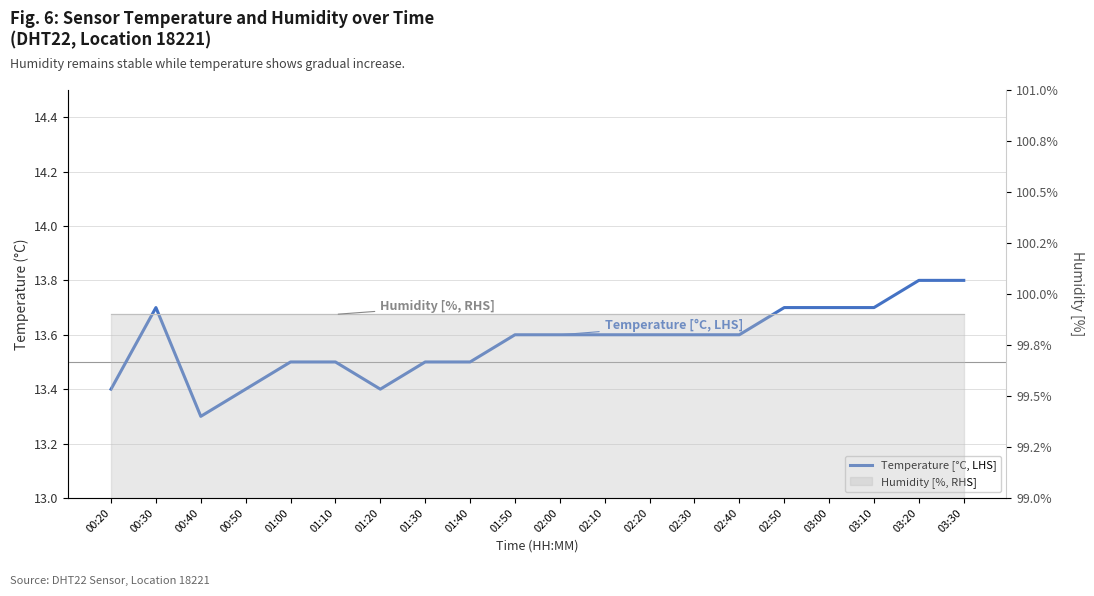

What is the sum of all values?

271.5